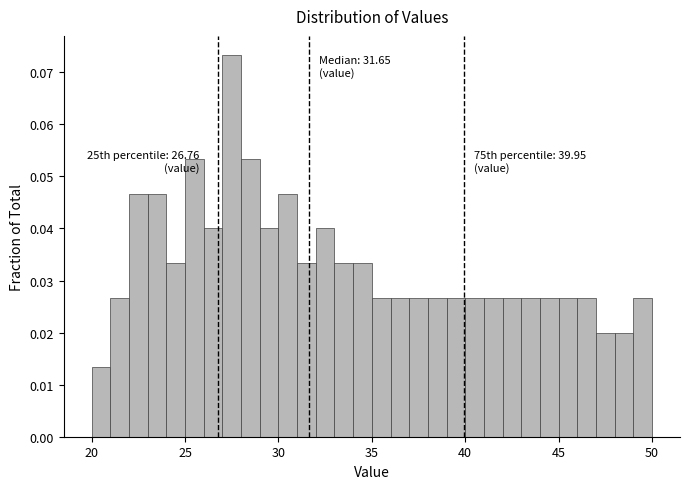

Around what value on the x-axis is the tallest bar? Give the approximate position of its centre, as read against the axis.

27.5